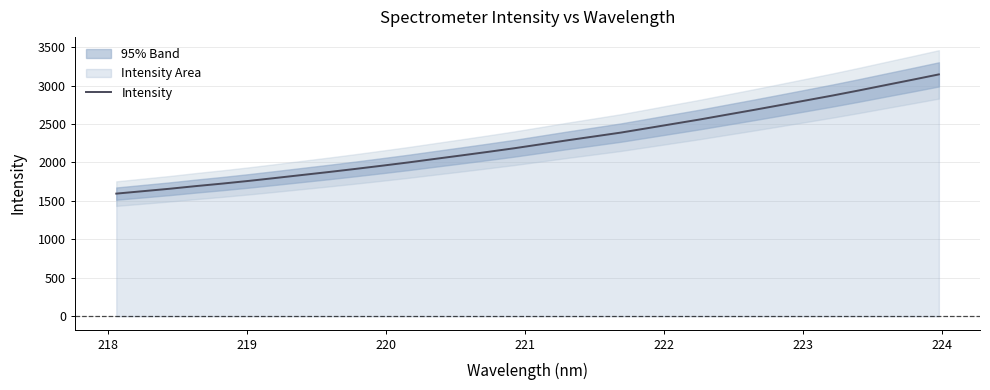

What is the minimum value for Intensity?

1595.2